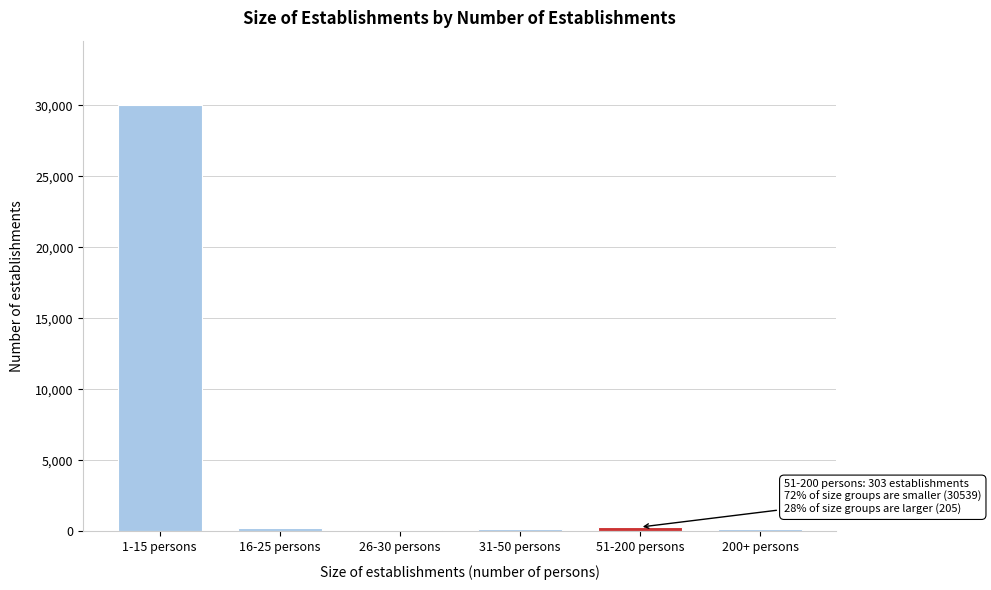

Which category has the highest value across all series?

1-15 persons